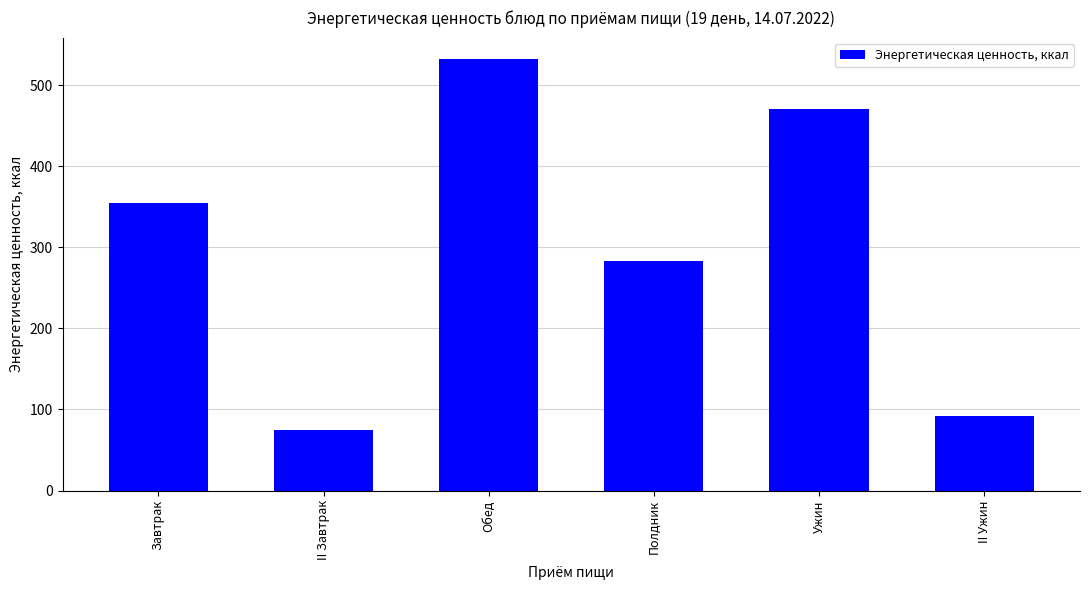

Does the chart contain stacked bars?

No